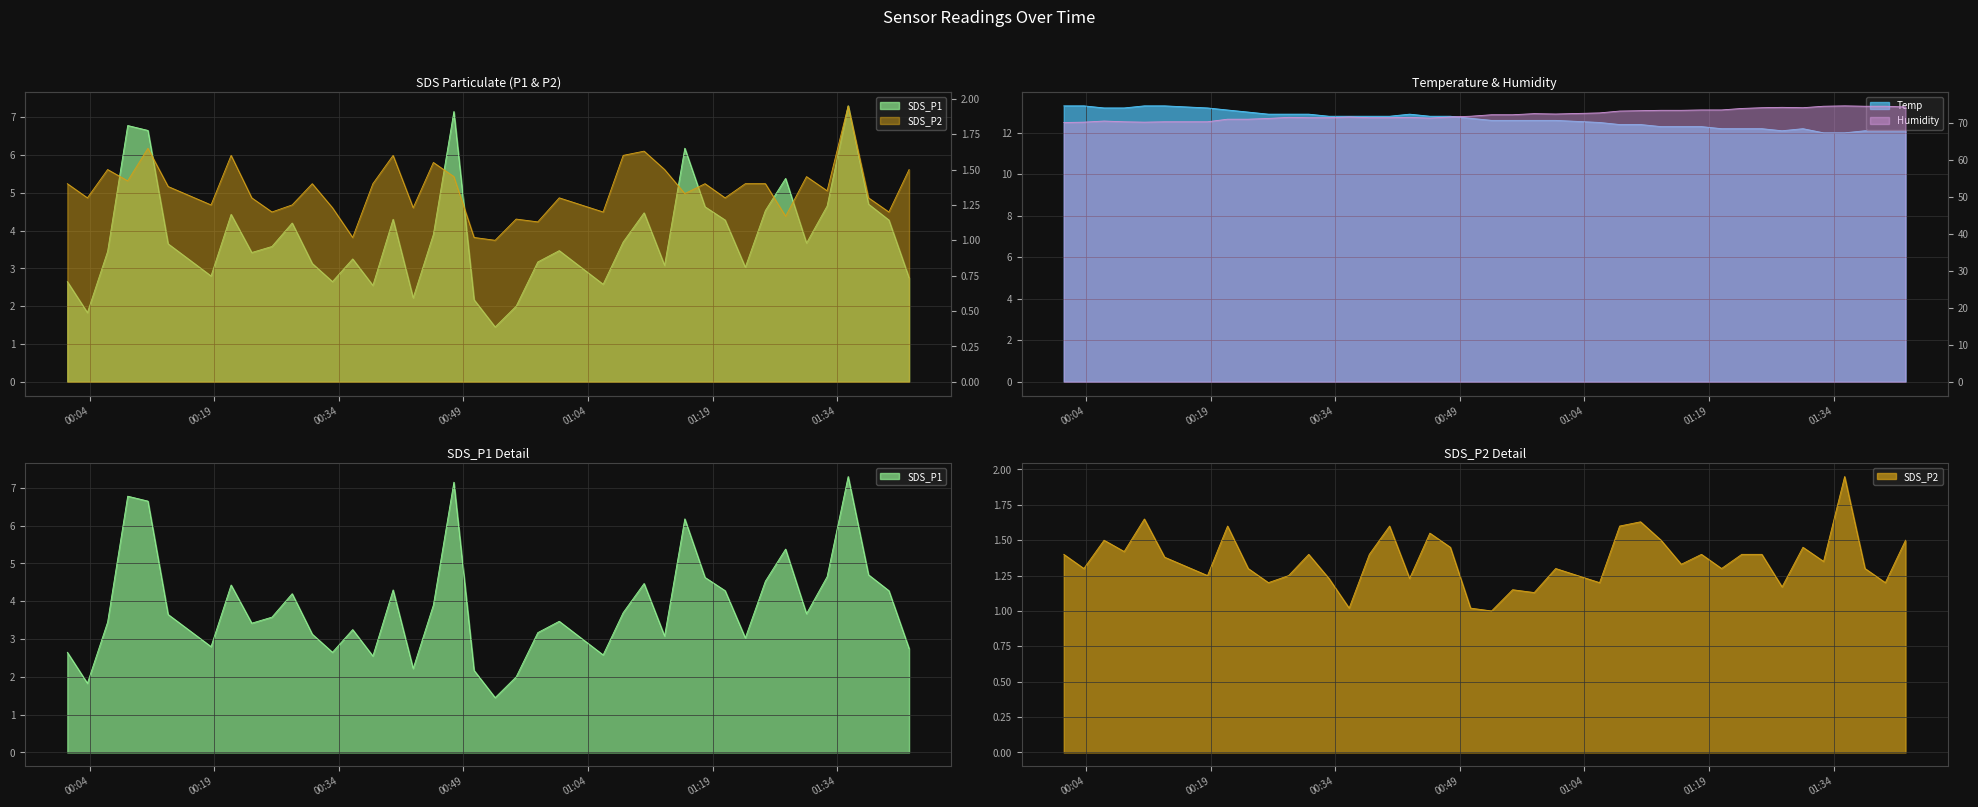

What is the difference between the maximum and minimum values in the SDS_P2 series?

0.9